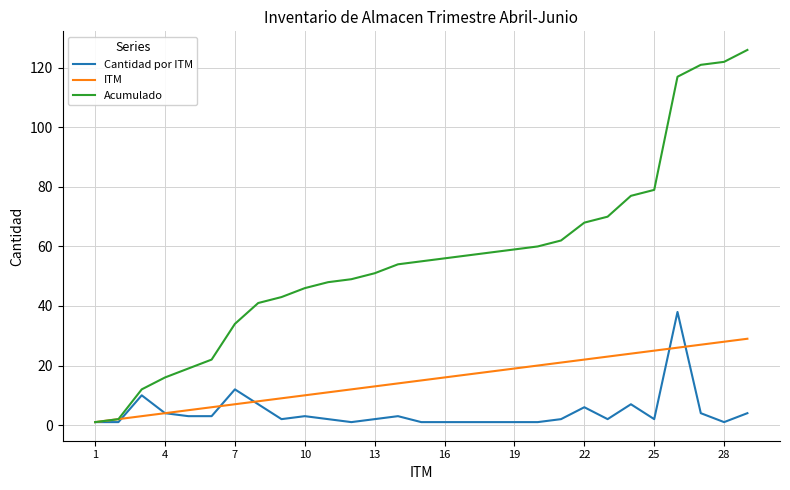

List the series in order of their overall mean, highest first.

Acumulado, ITM, Cantidad por ITM